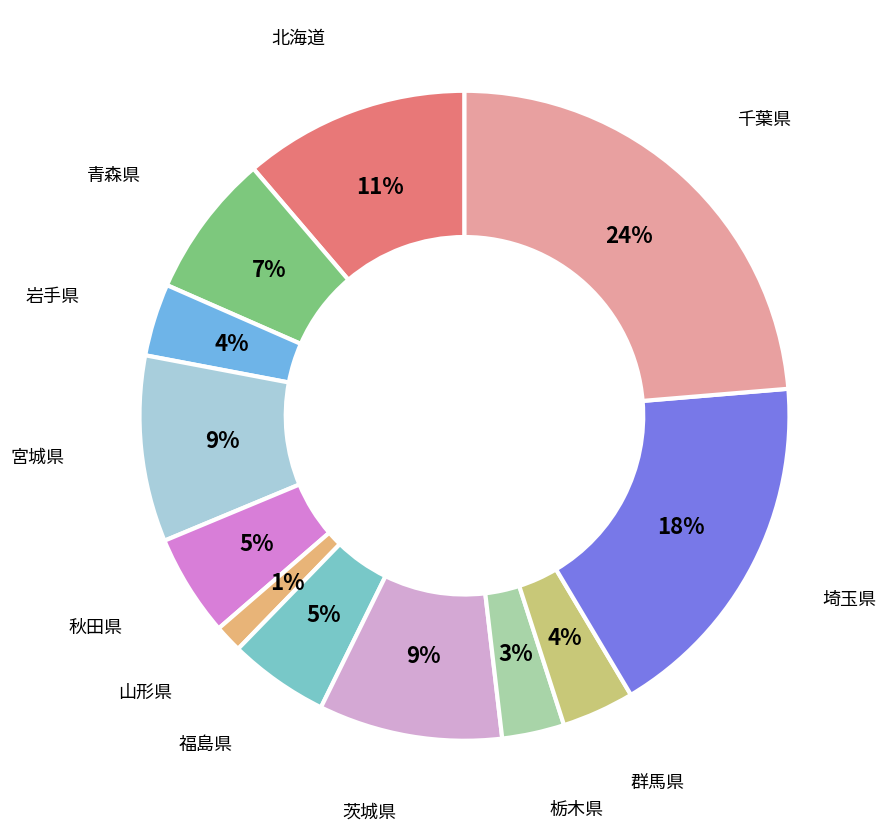

Does 栃木県 account for over 50% of the chart?

No